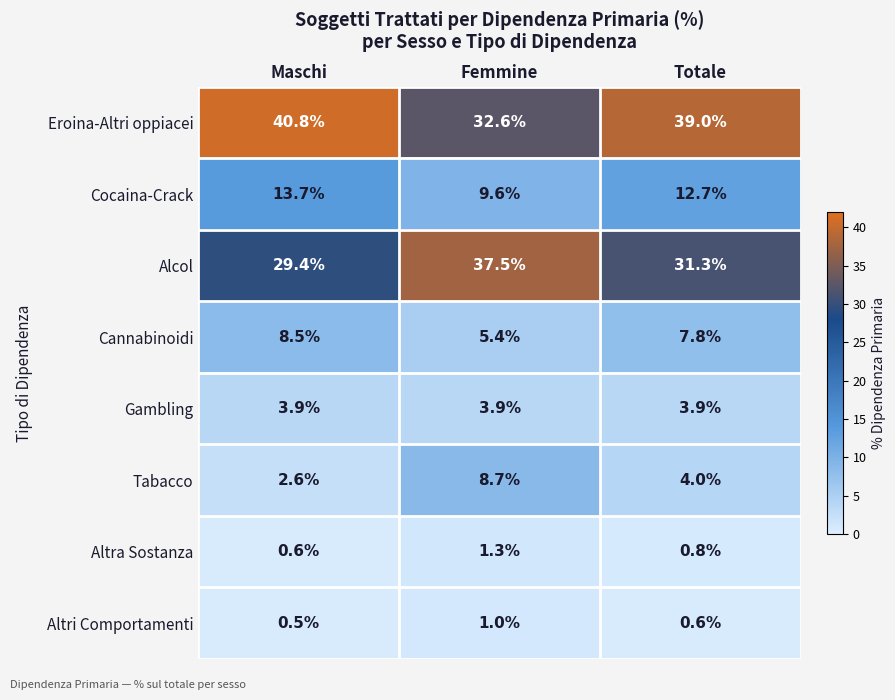

What is the smallest value displayed?

0.5